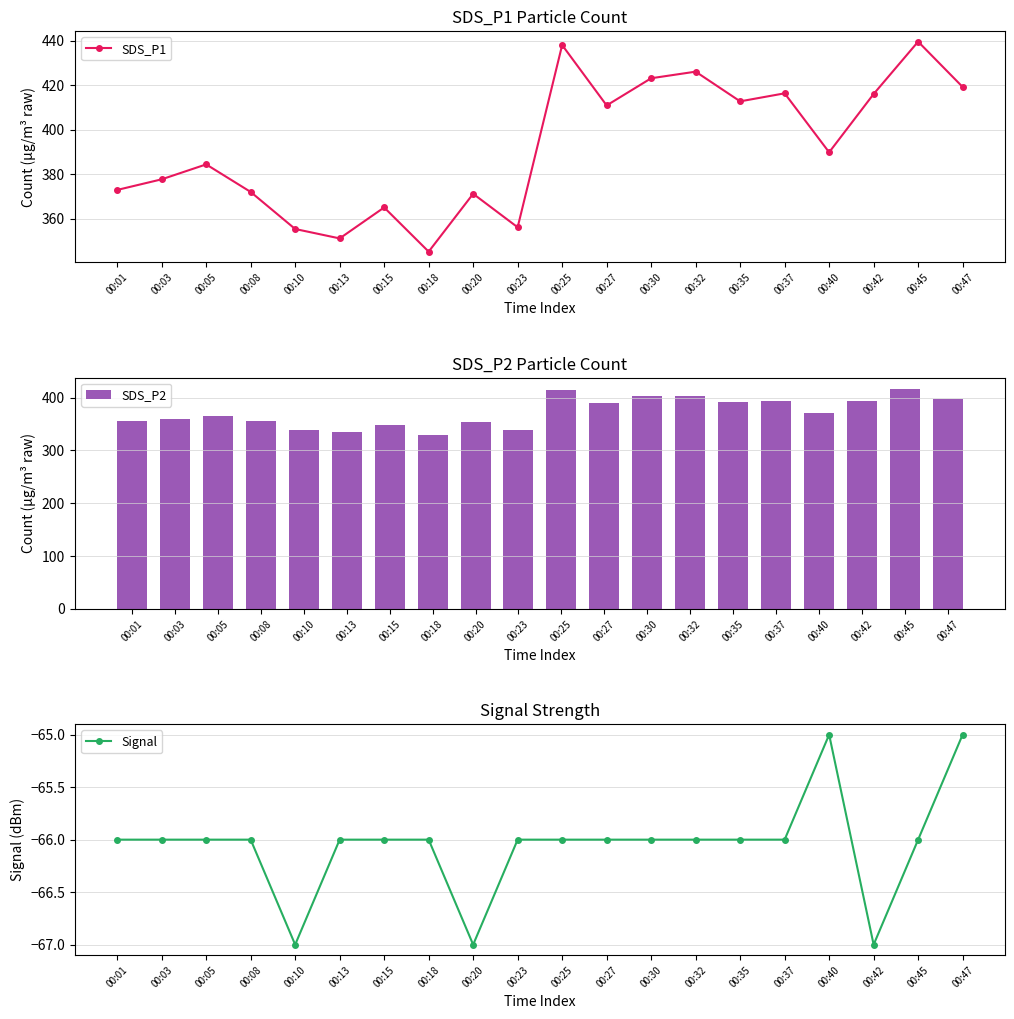

Is it true that Signal equals -65.0 at 00:47?

True